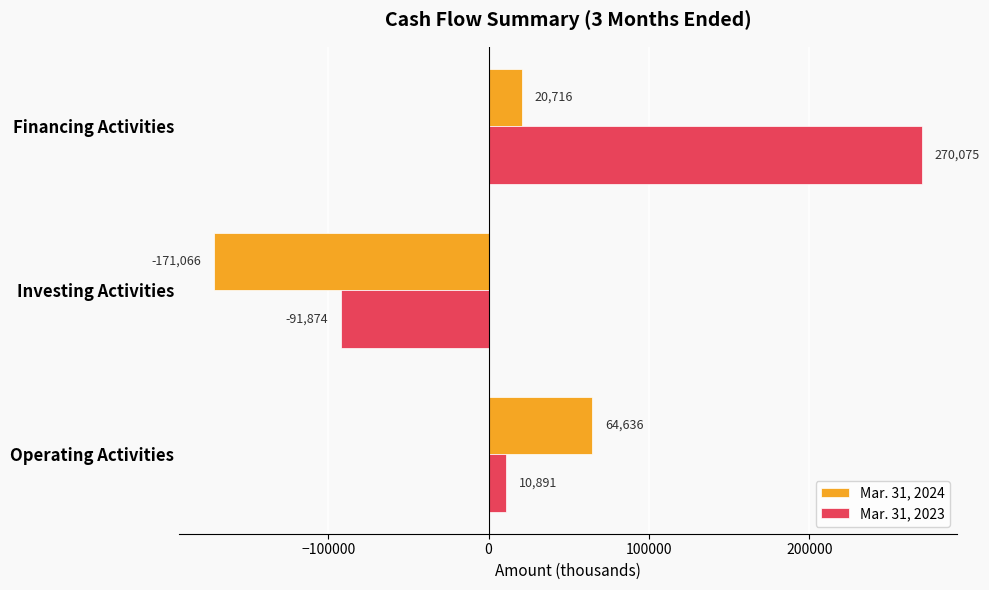

Which label corresponds to the smallest value in the chart?

Investing Activities